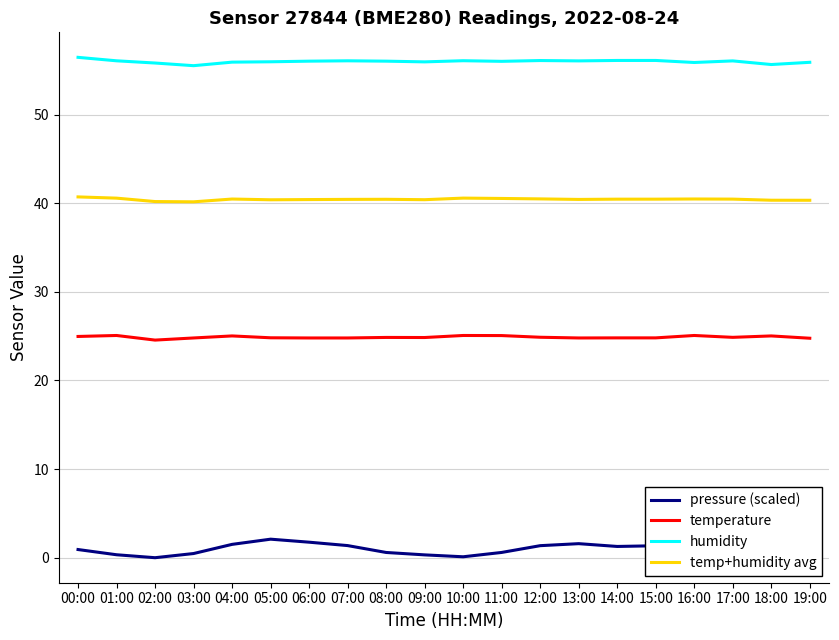

Rank the series at 11:00 from highest to lowest value.

humidity, temp+humidity avg, temperature, pressure (scaled)